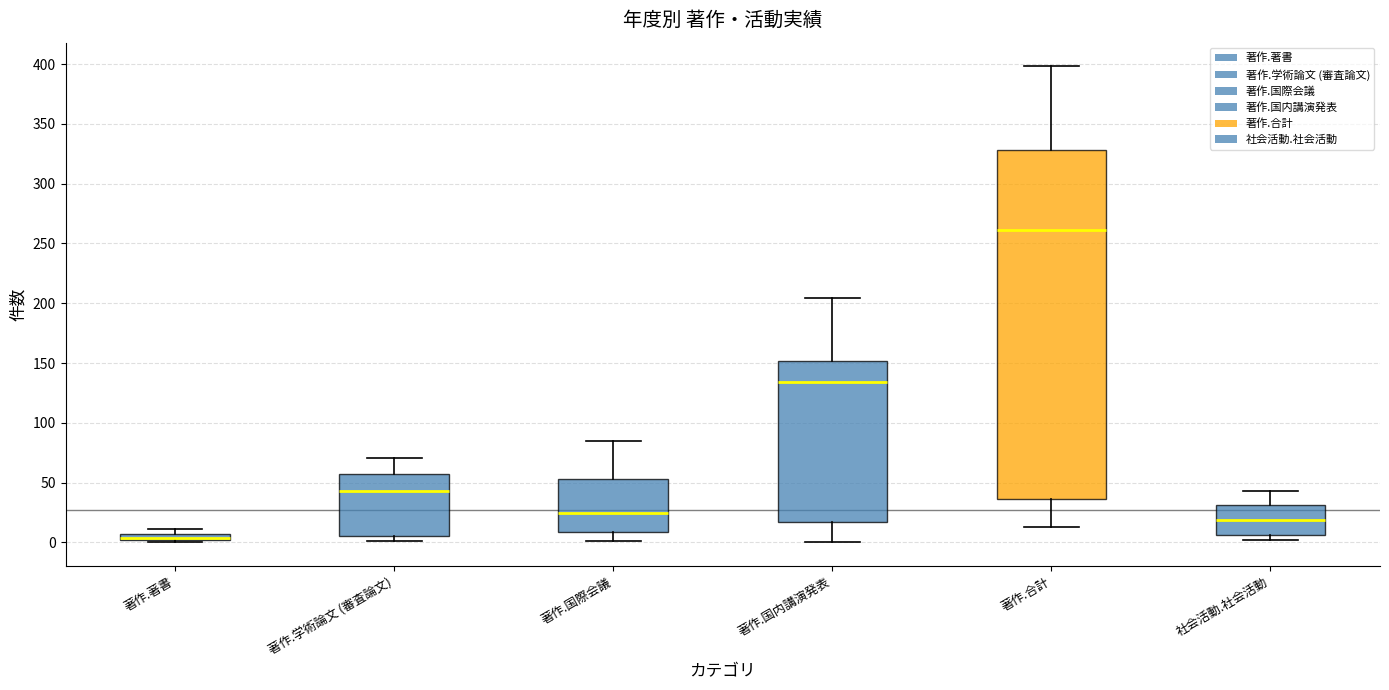

Comparing the boxes themselves (not the whiskers), which one is the tallest?

著作.合計